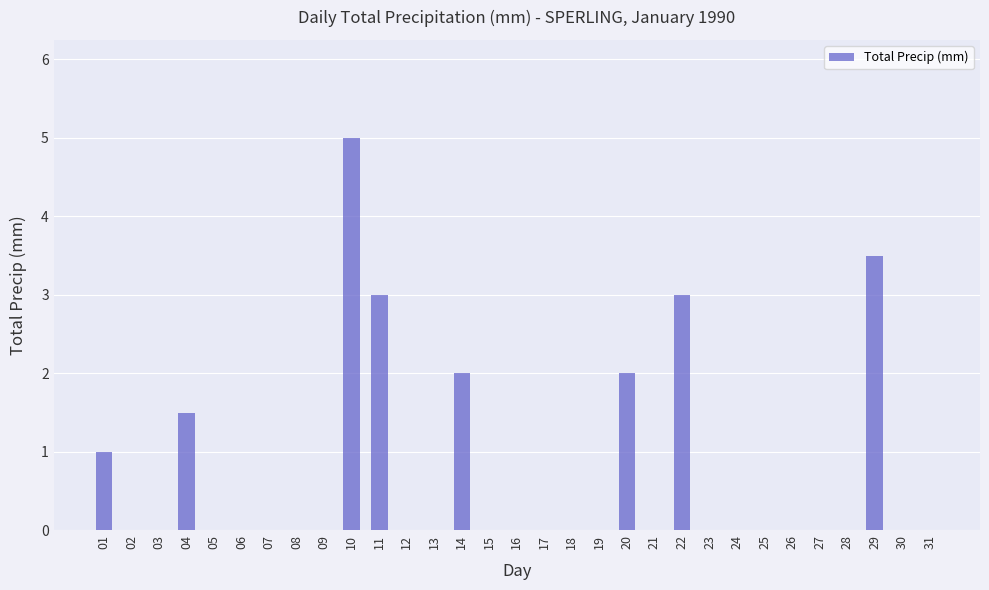

Which category has the highest value across all series?

10